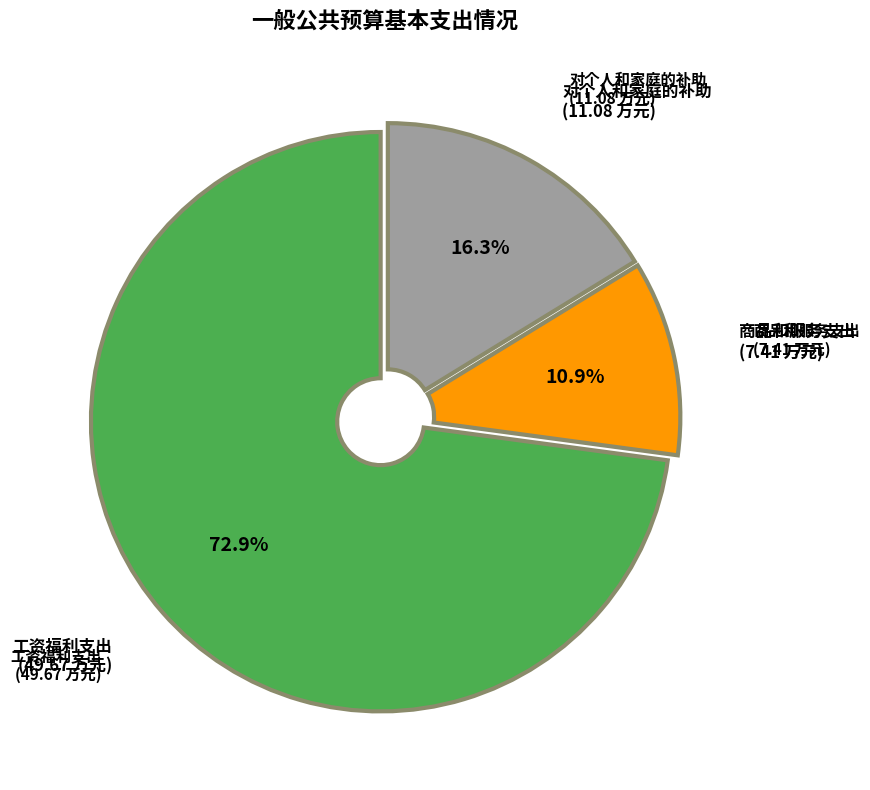

Is there a majority slice in this chart?

Yes